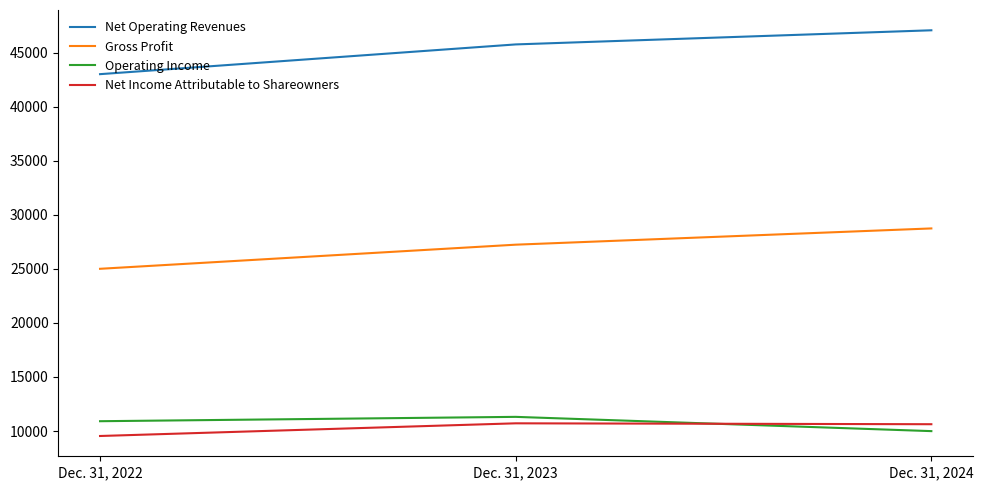

Does the chart display data point markers on the line(s)?

No